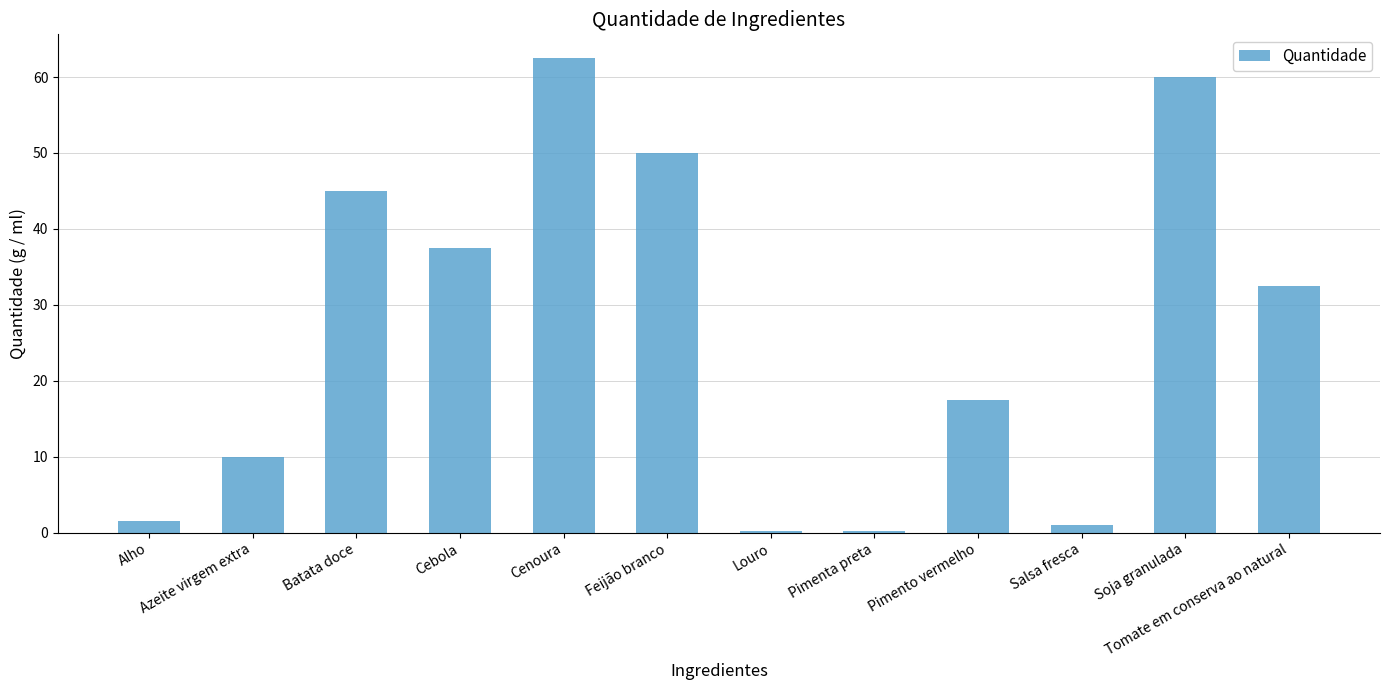

The chart shows a value of 62.5 at Cenoura. True or false?

True